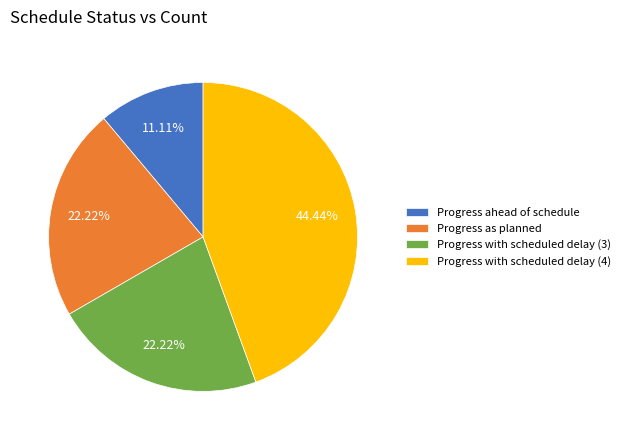

To the nearest percent, what is the difference between the Progress with scheduled delay (3) and Progress ahead of schedule slice percentages?

11%